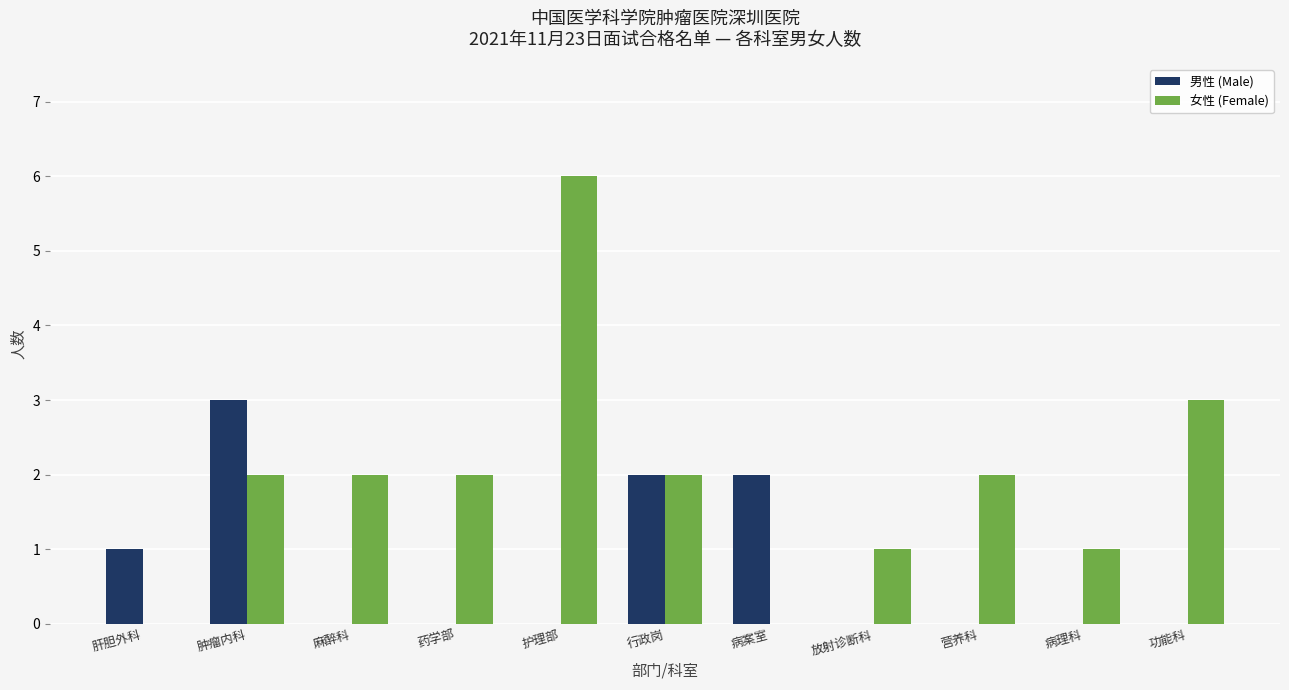

Which series has the largest total across all categories?

女性 (Female)